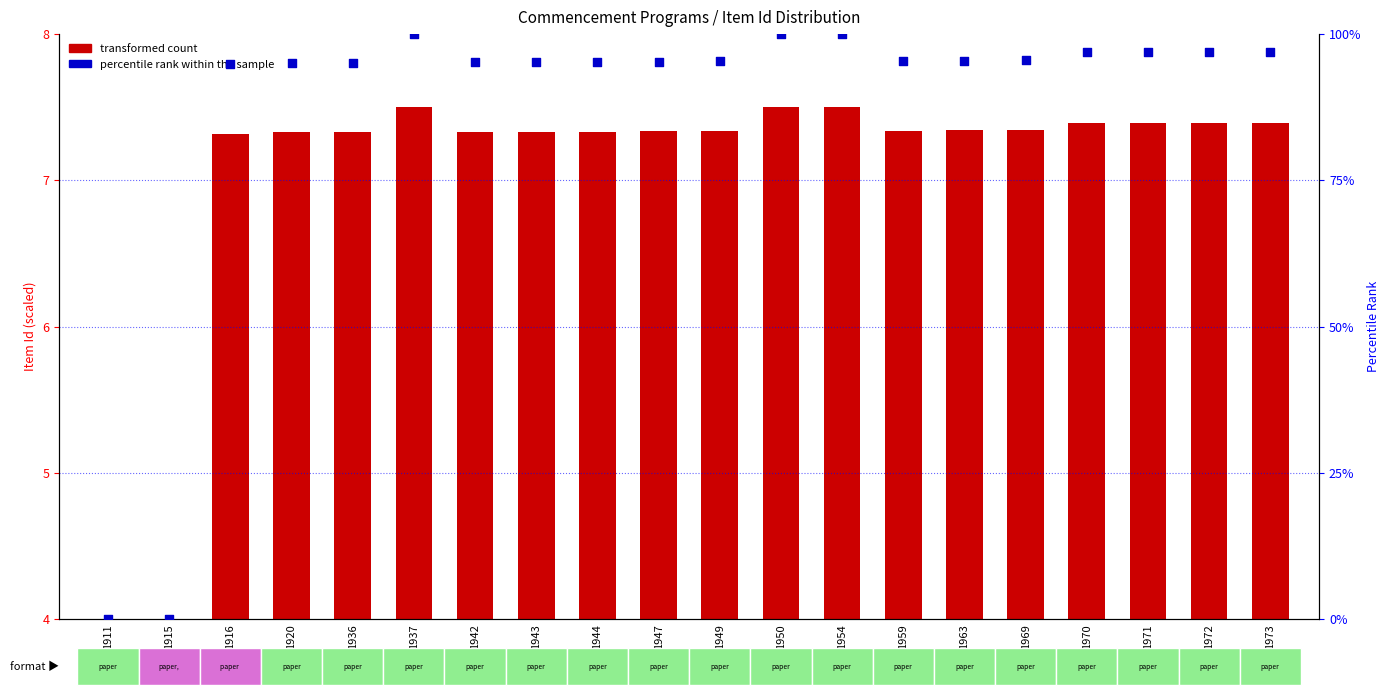

Which series has the widest spread of Y values?

percentile rank within the sample